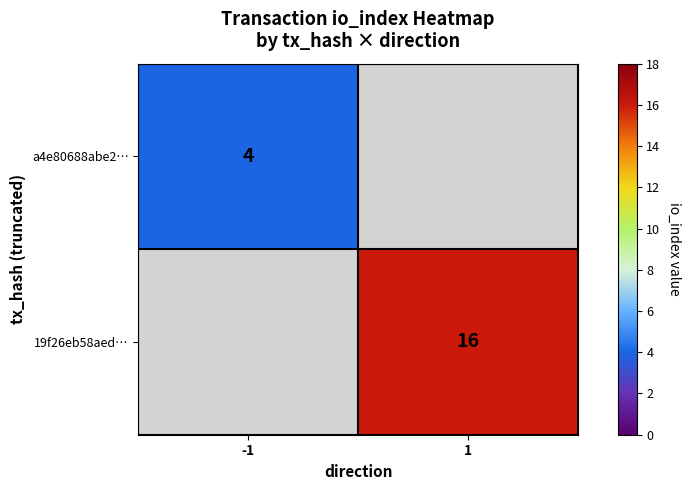

Which label corresponds to the largest value in the chart?

1